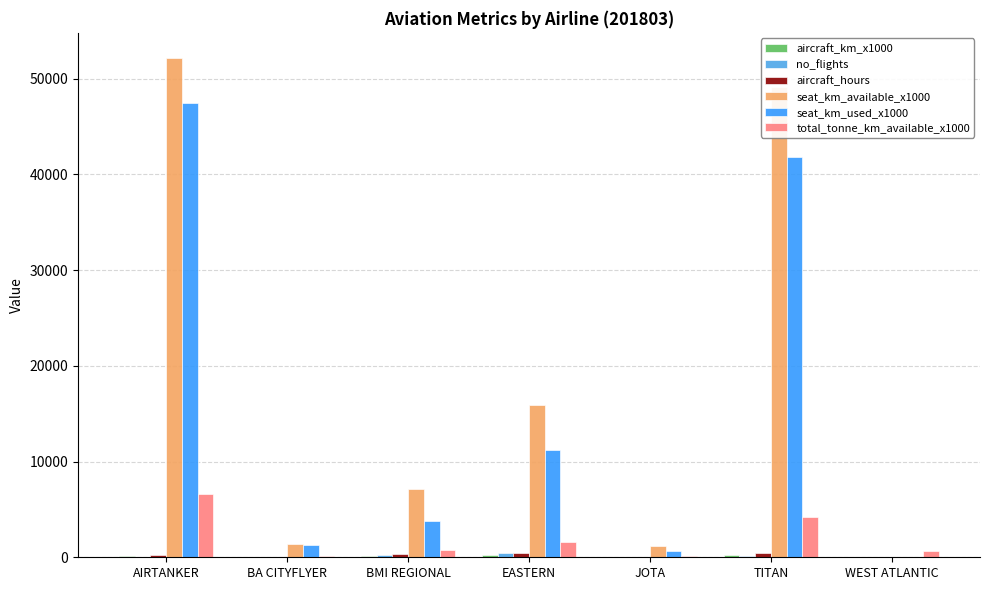

What position from the right is WEST ATLANTIC?

1